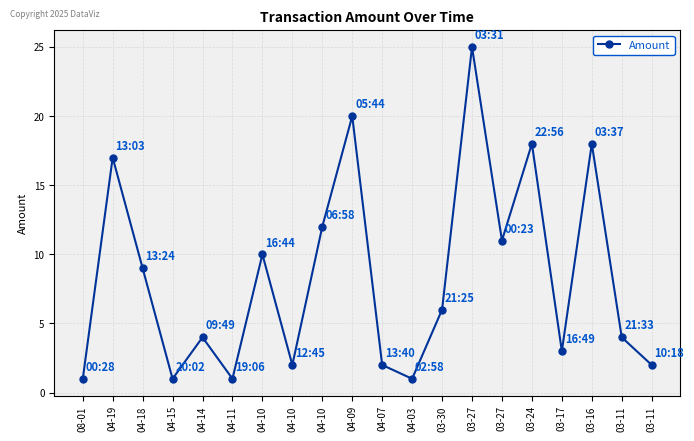

Where does the data first go above 6?

04-19